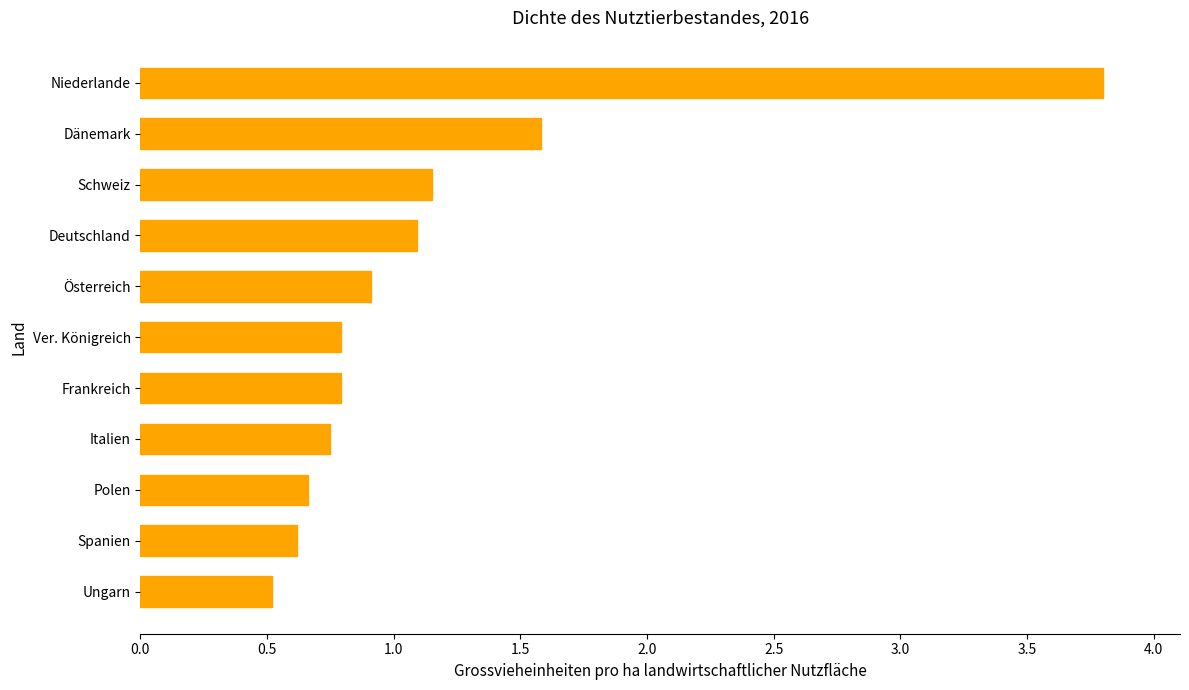

The value at Frankreich is 0.2. True or false?

False